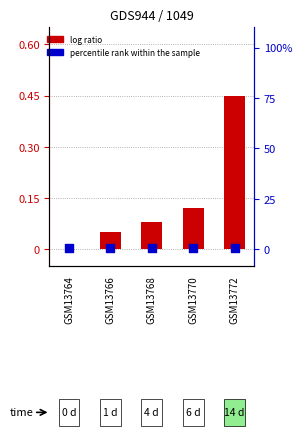

What is the total value across all series at GSM13768?

0.5